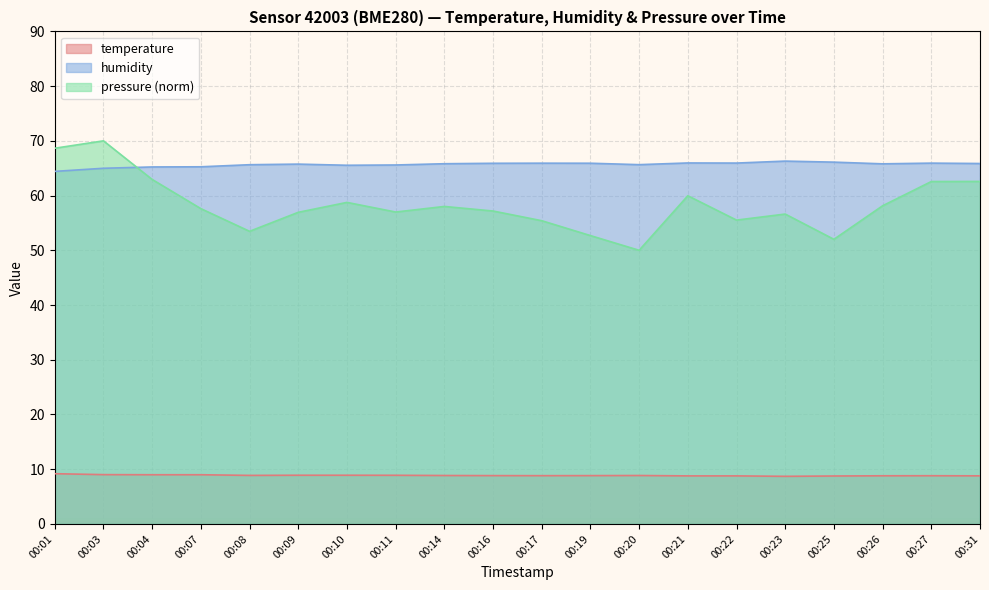

Which series has the largest range (max minus min)?

pressure (norm)